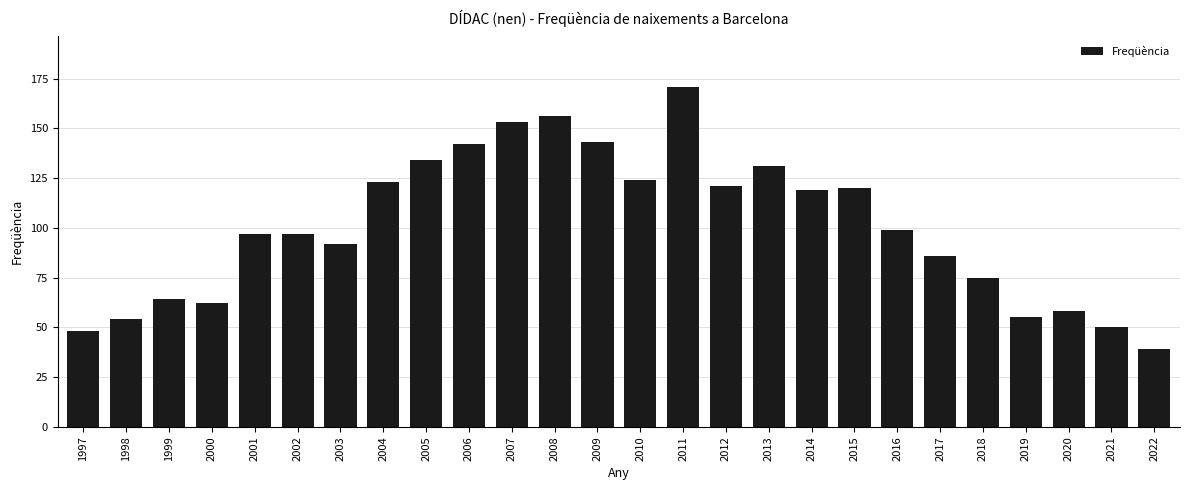

At which label does the data first exceed 99?

2004